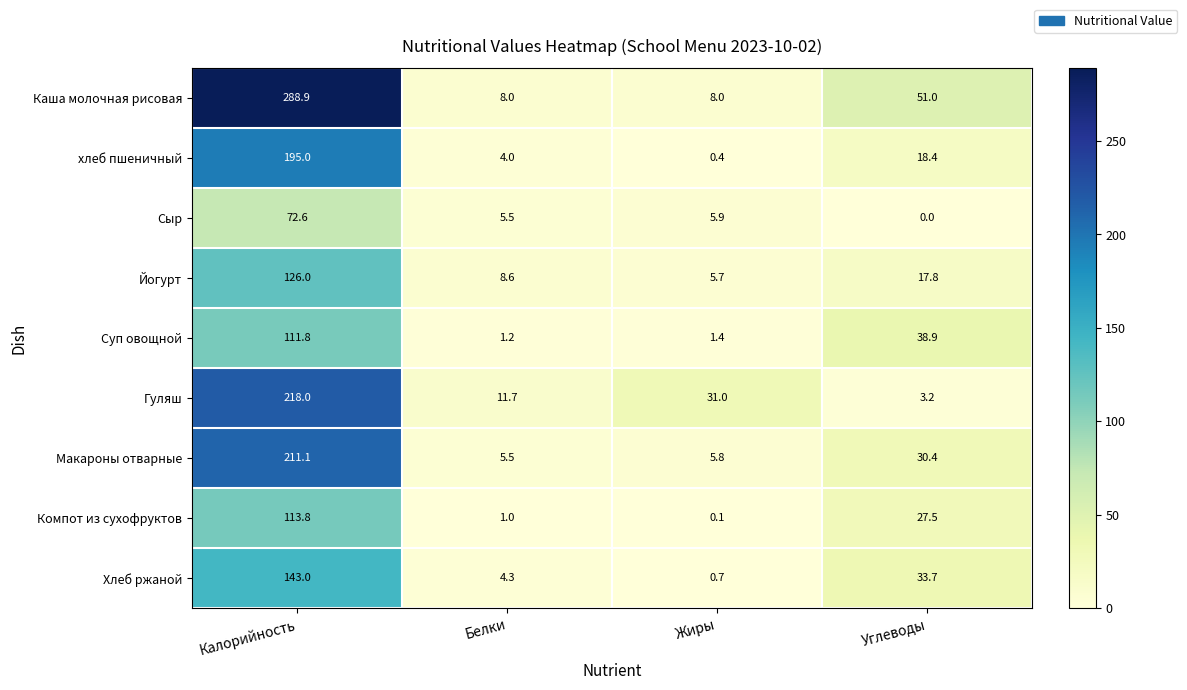

Which series changed the most between Белки and Жиры?

Гуляш